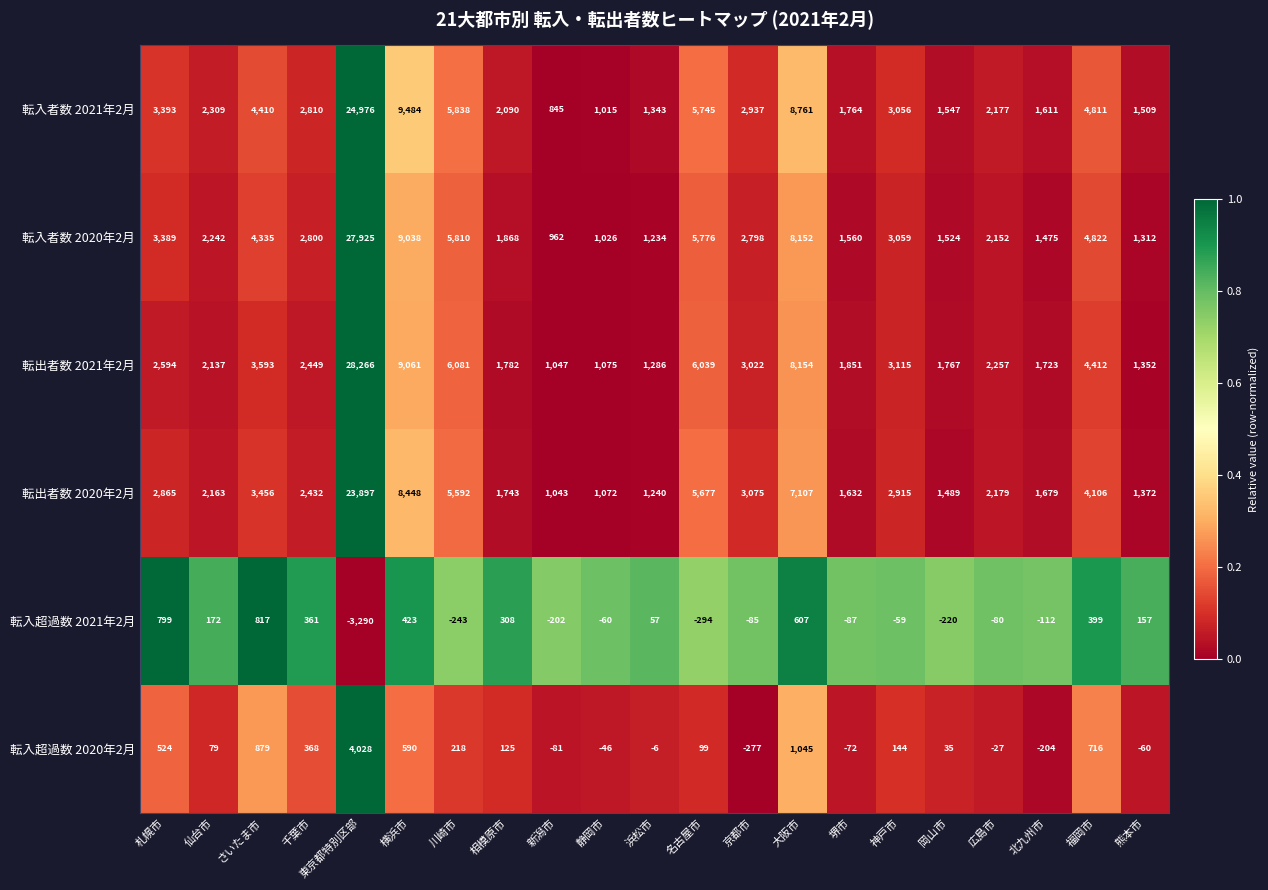

What is the difference between the maximum and minimum values in the 転入超過数 2020年2月 series?

4305